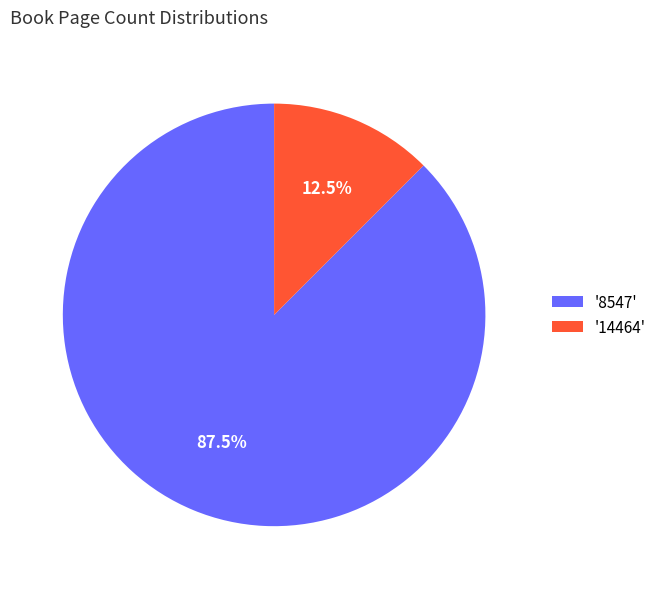

Which category has the biggest portion of the pie?

'8547'